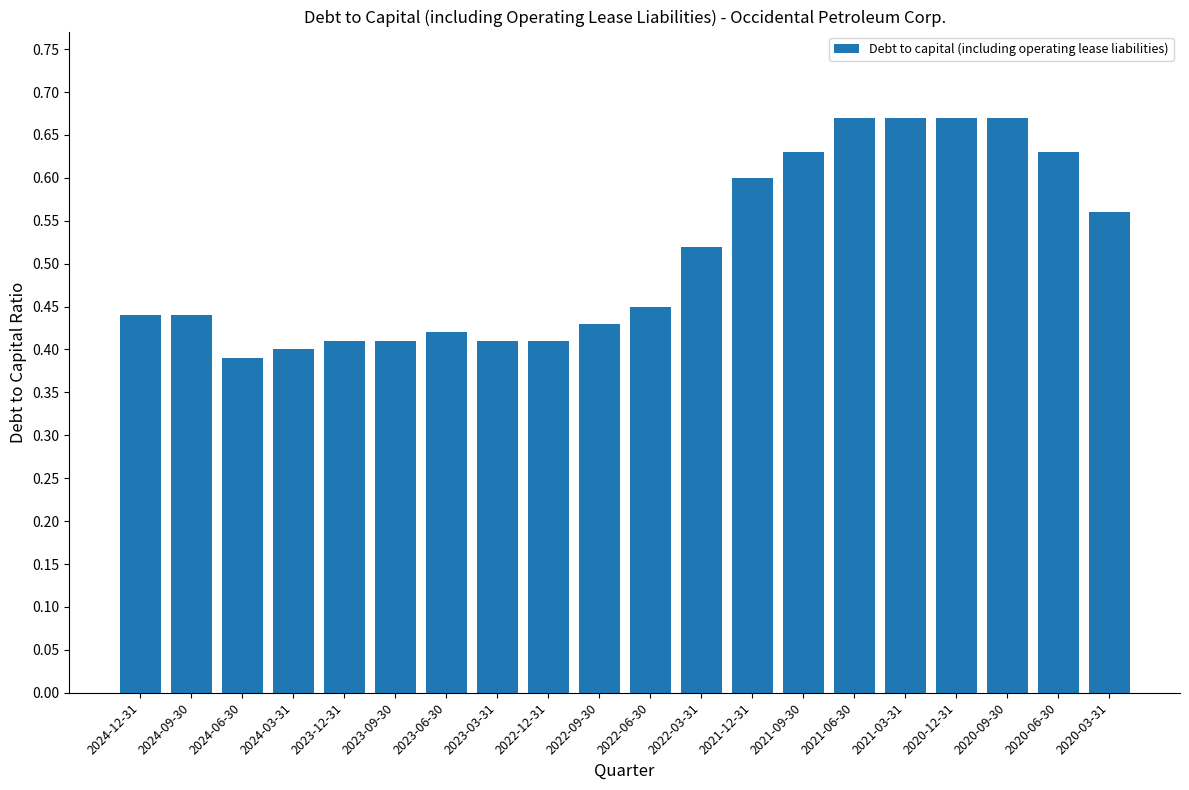

What is the label of the 18th bar from the left?

2020-09-30